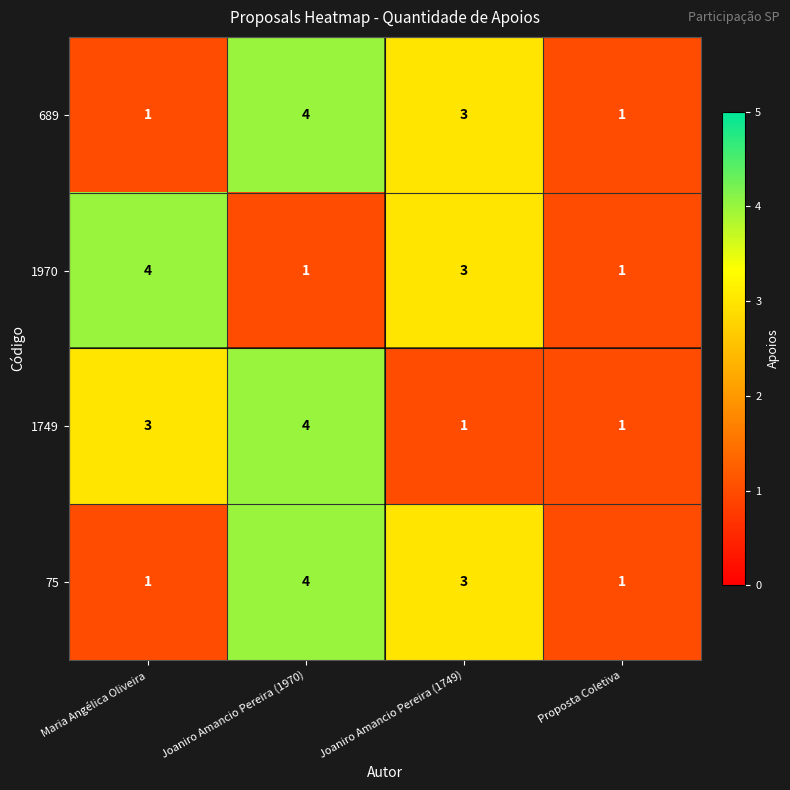

True or false: 689 has a value of 3 at Joaniro Amancio Pereira (1749).

True